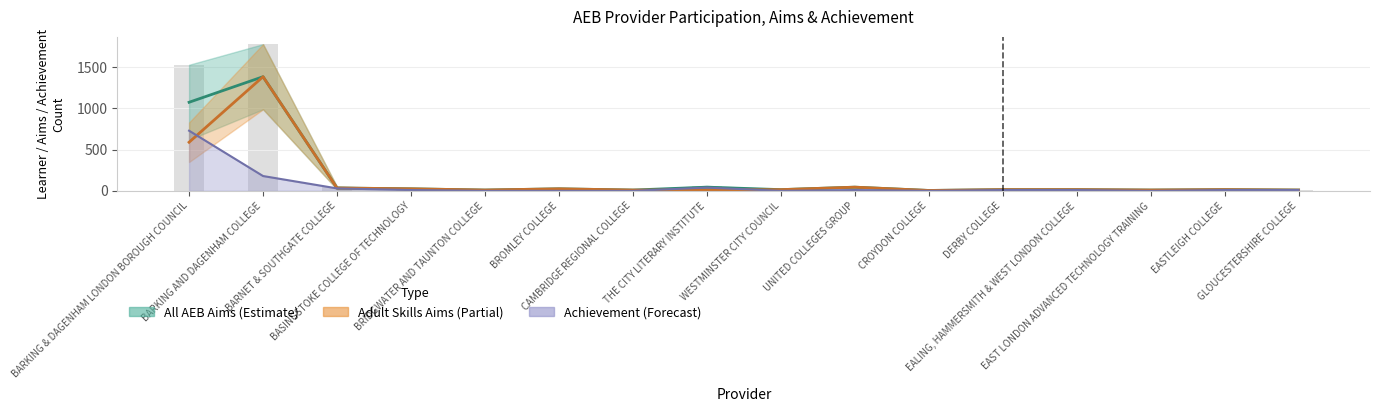

How many data points in Adult Skills Learner Participation (mid) are less than 15?

6